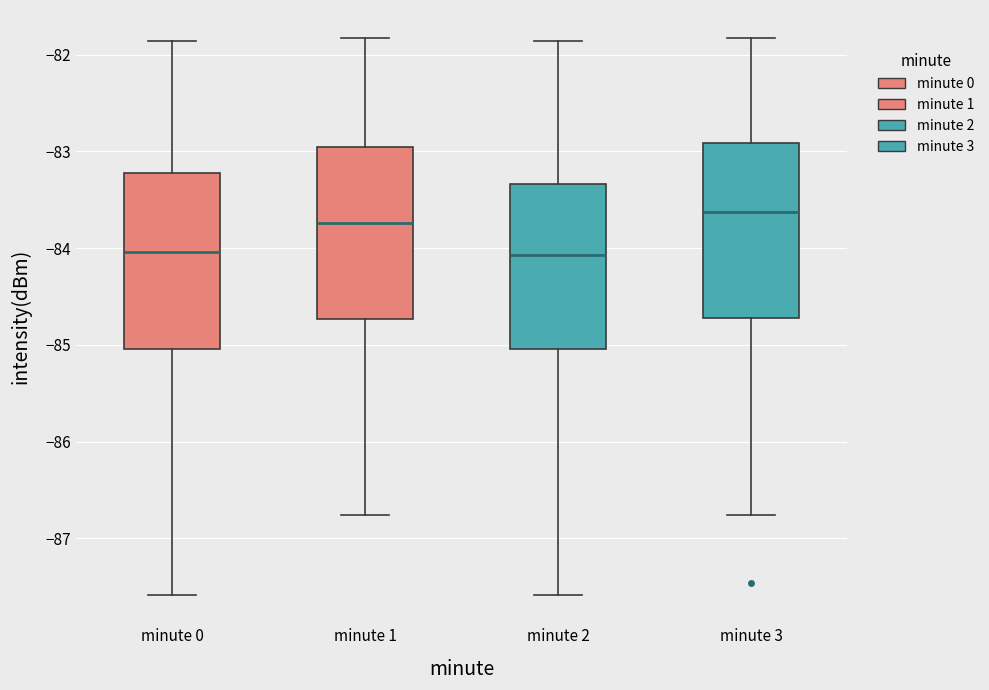

Reading left to right, transcribe this box plot: for each box, give where its median line is, the range the box spans, and where its two whiskers end, as read against the y-axis. The values are not printed on the chart, so give them approximately, as read against the axis.

minute 0: median -84.0, box -85.0 to -83.2, whiskers -87.6 to -81.9
minute 1: median -83.7, box -84.7 to -82.9, whiskers -86.8 to -81.8
minute 2: median -84.1, box -85.0 to -83.3, whiskers -87.6 to -81.9
minute 3: median -83.6, box -84.7 to -82.9, whiskers -86.8 to -81.8